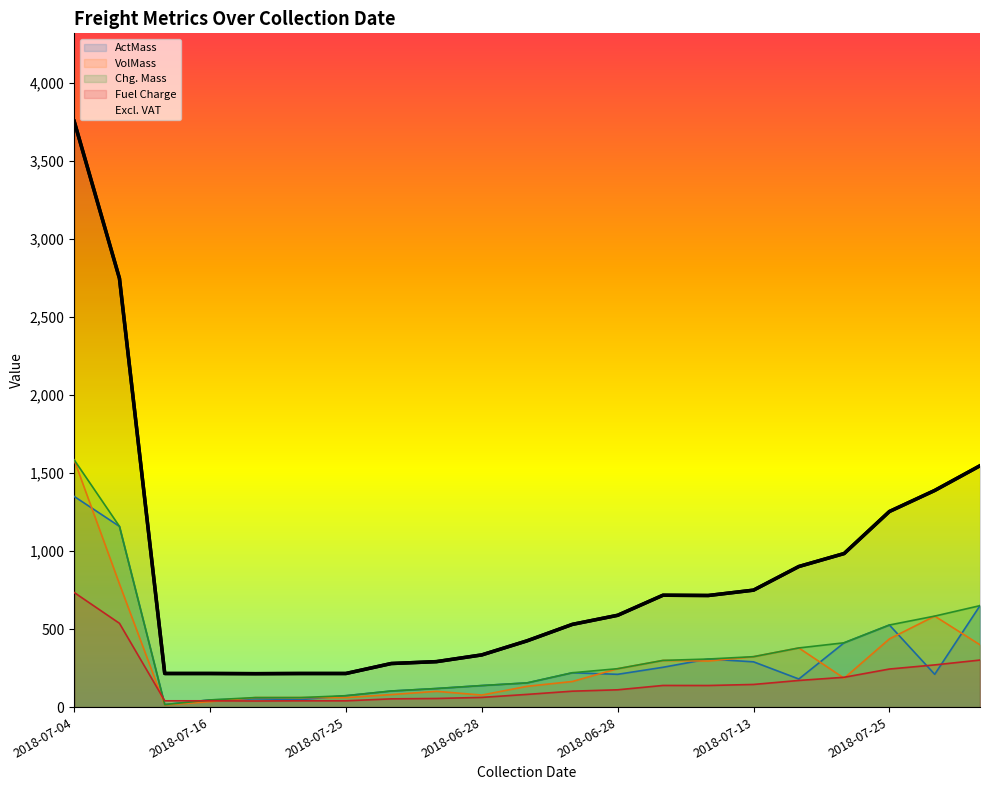

What is the label of the 5th point from the left?

2018-07-03